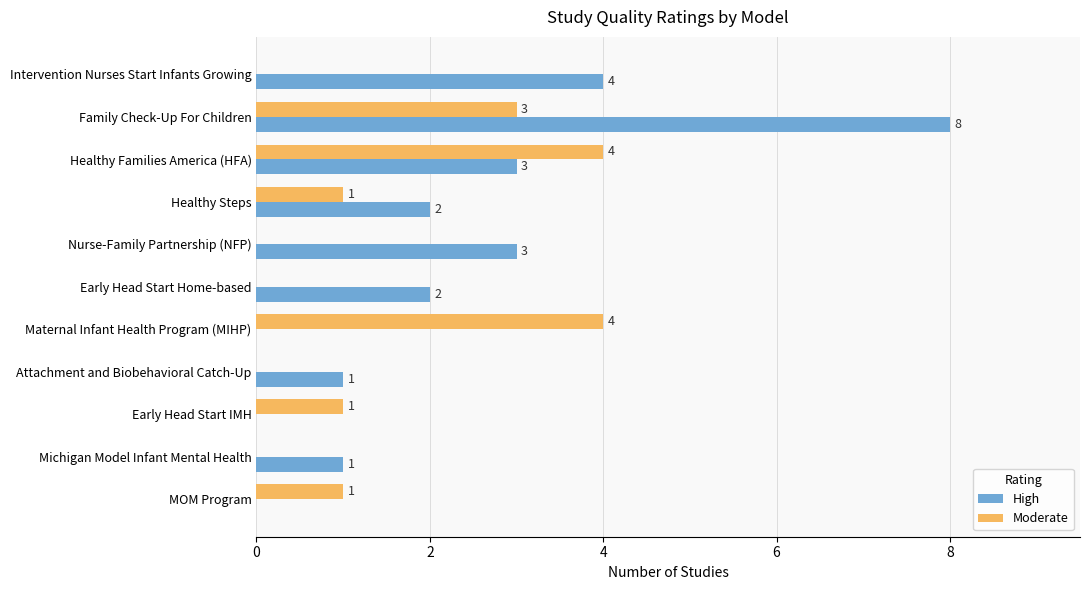

At which category is the sum across all series the highest?

Family Check-Up For Children